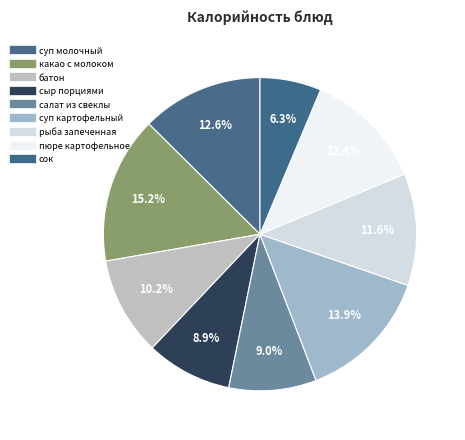

Is the sum of суп молочный and пюре картофельное greater than half?

No